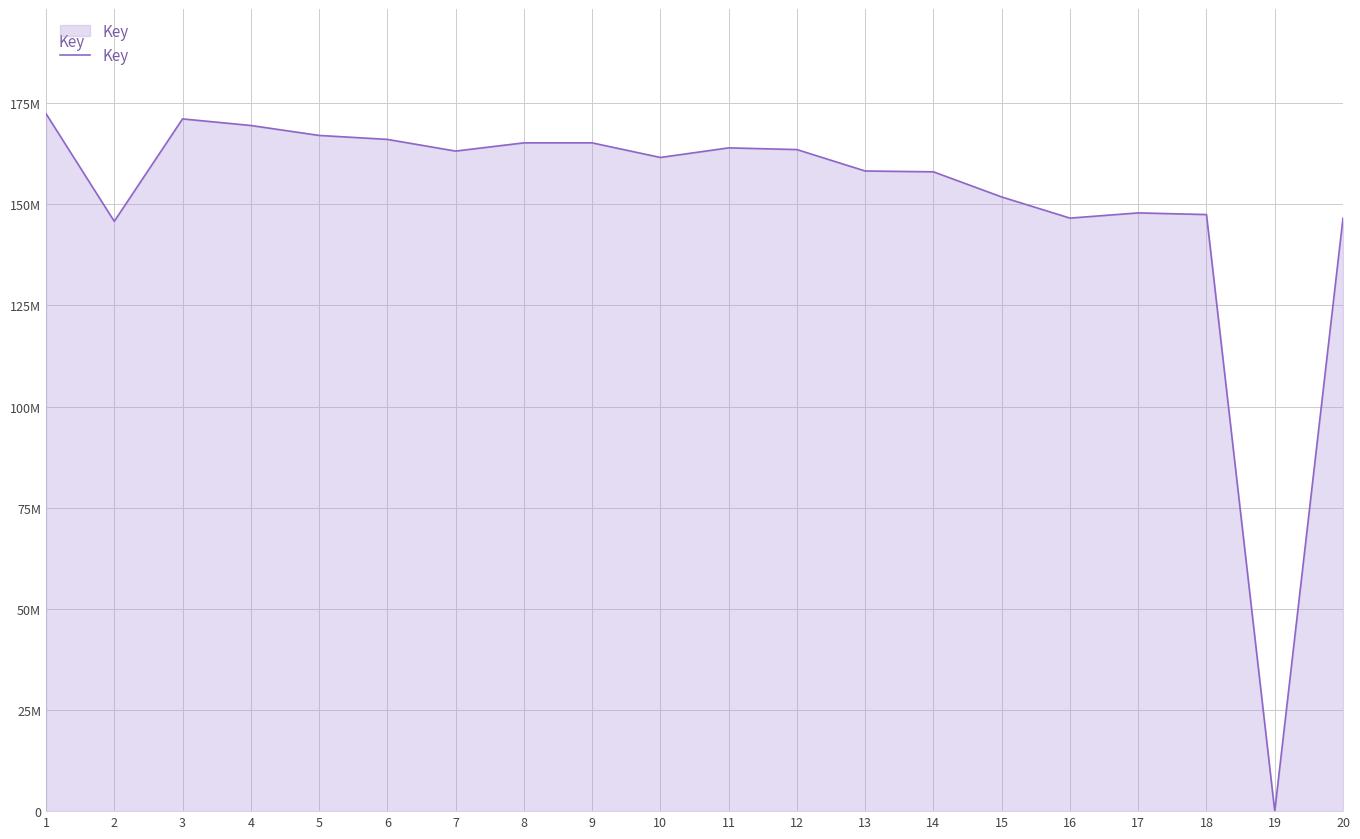

The value at 13 is 158229454. True or false?

True